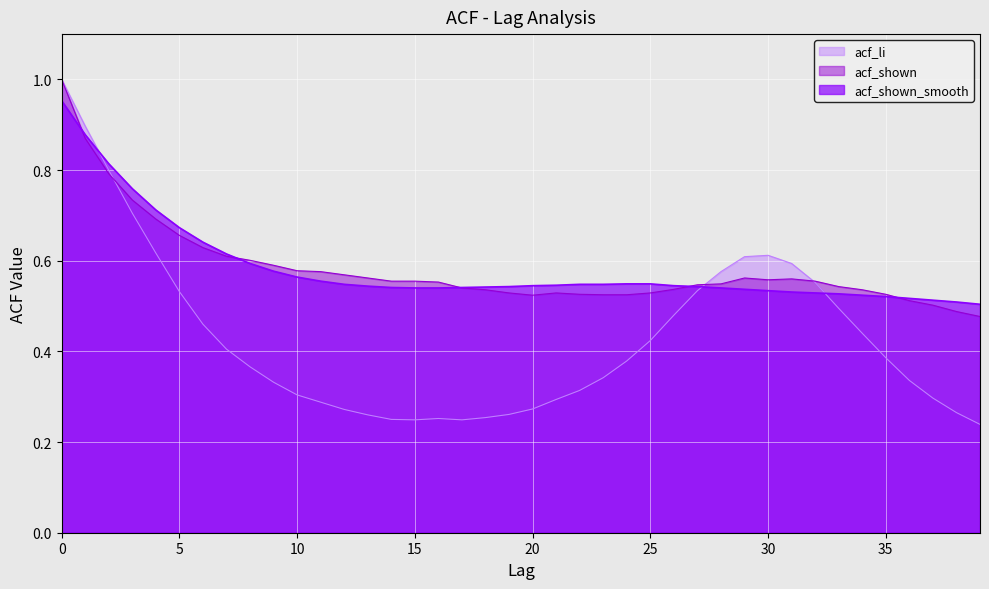

True or false: acf_shown_smooth has a value of 0.5 at 30.

True